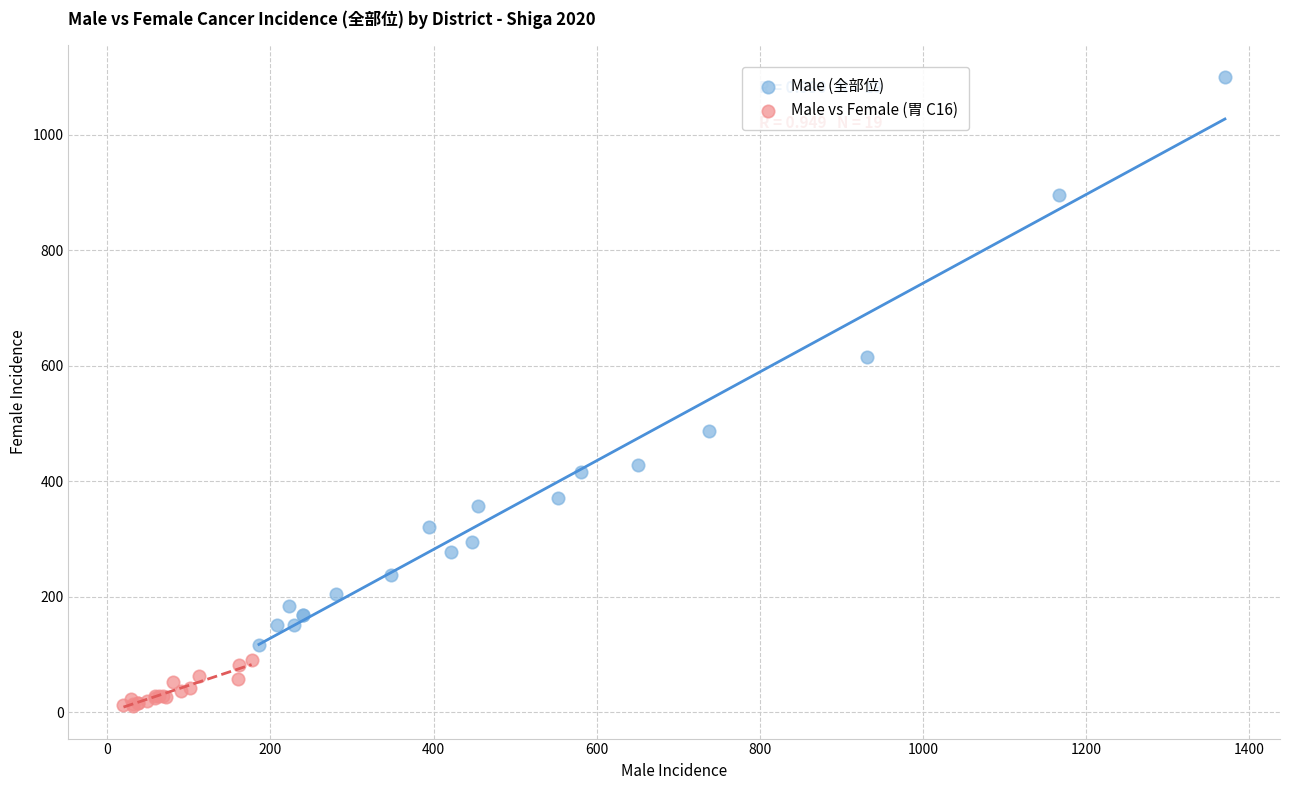

Which series reaches the minimum Y coordinate?

Male vs Female (胃 C16)